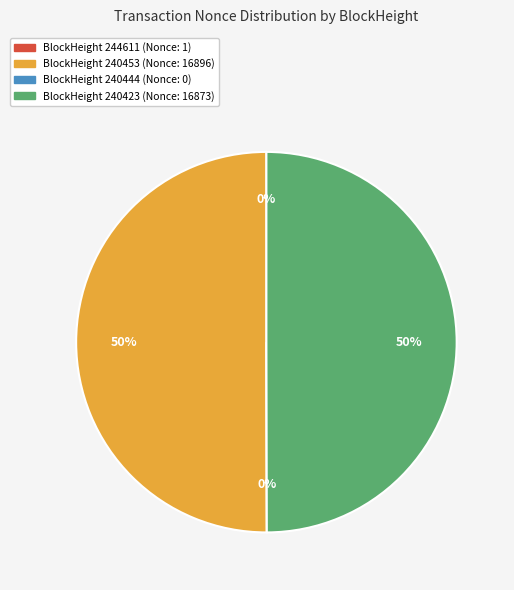

Which has a higher value, 244611 or 240423?

240423